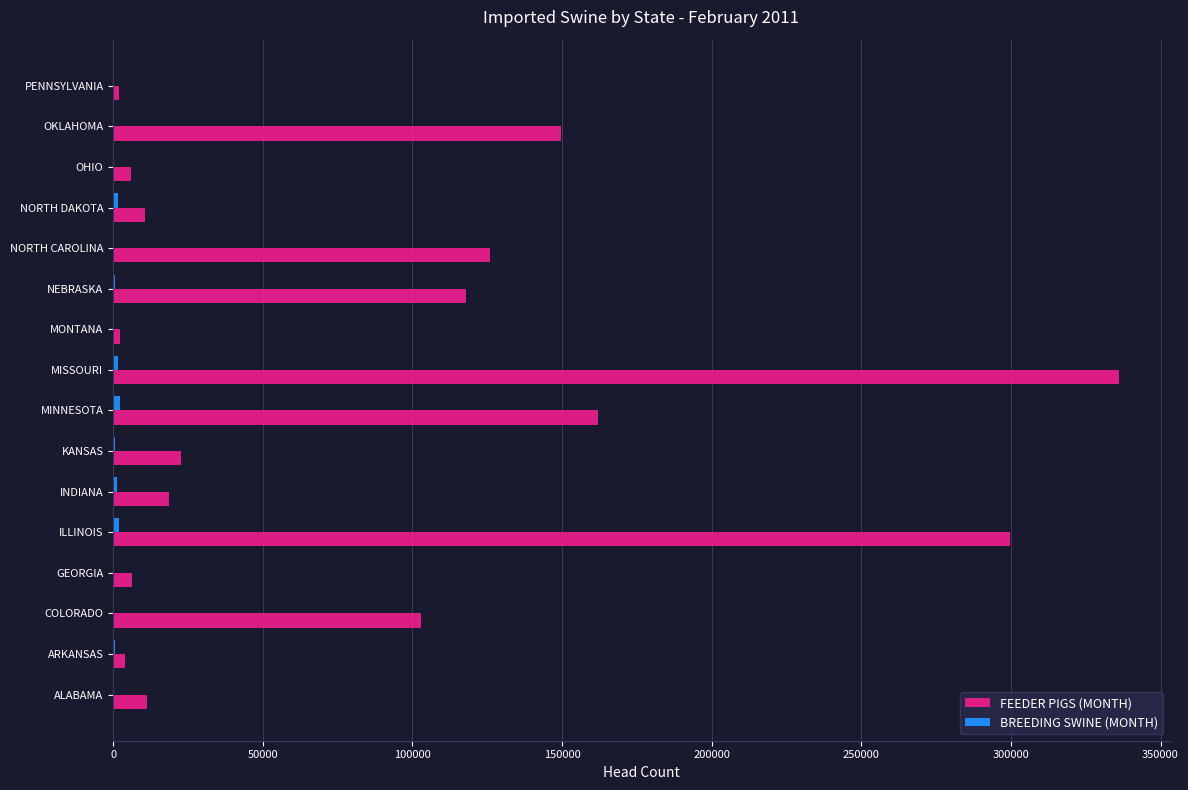

The FEEDER PIGS (MONTH) series shows 263135 at MINNESOTA. True or false?

False